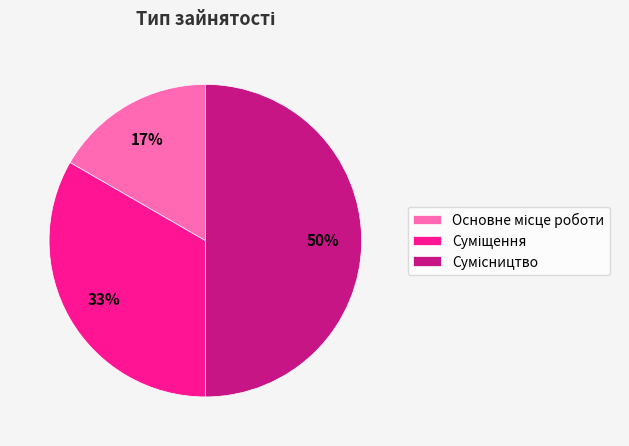

To the nearest percent, what is the difference between the largest and smallest slice percentages?

33%